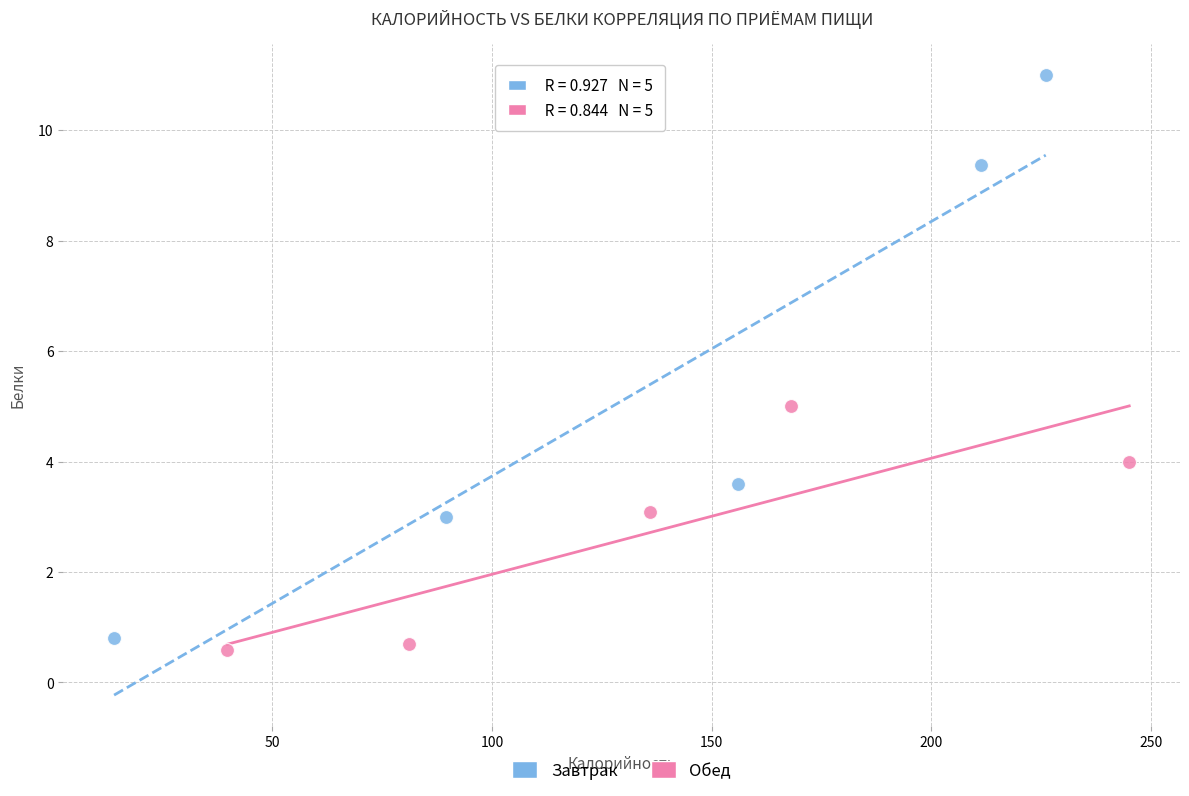

What are all the series names shown in the legend?

Завтрак, Обед